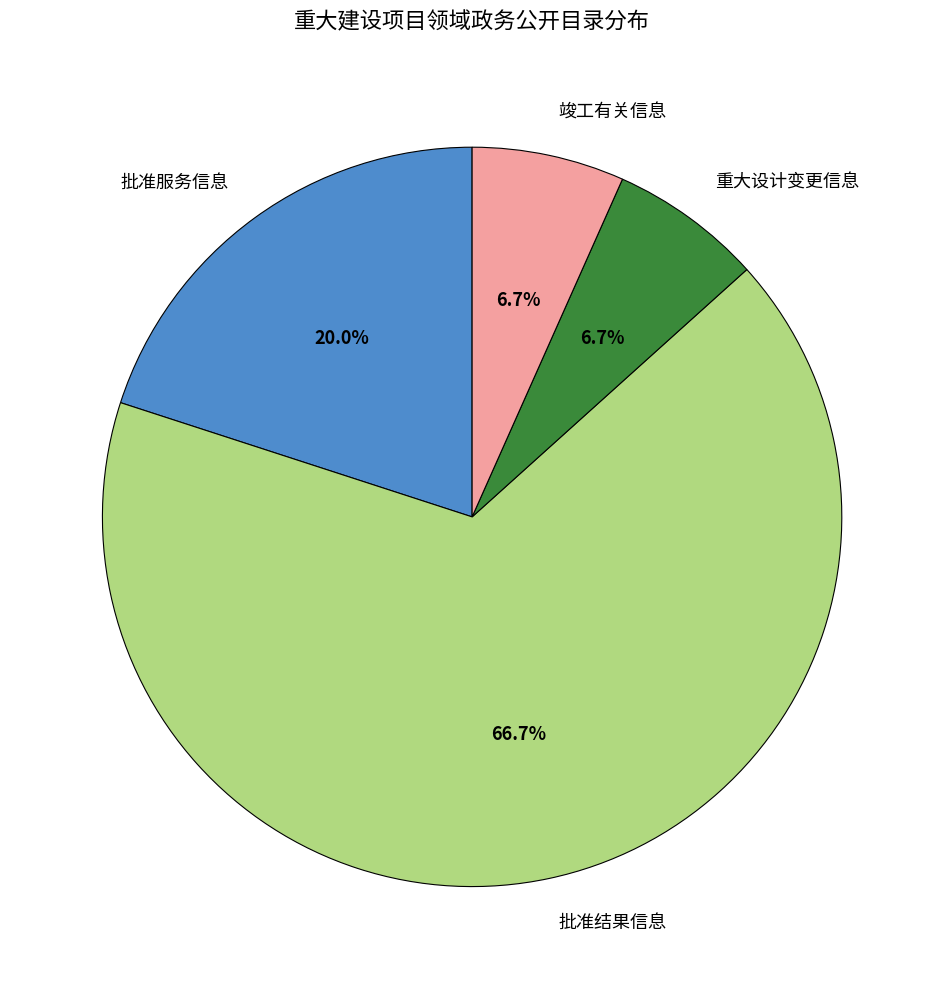

Which slice is the largest?

批准结果信息